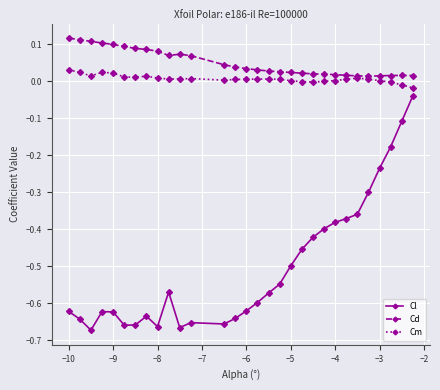

Count the number of data series in this chart.

3